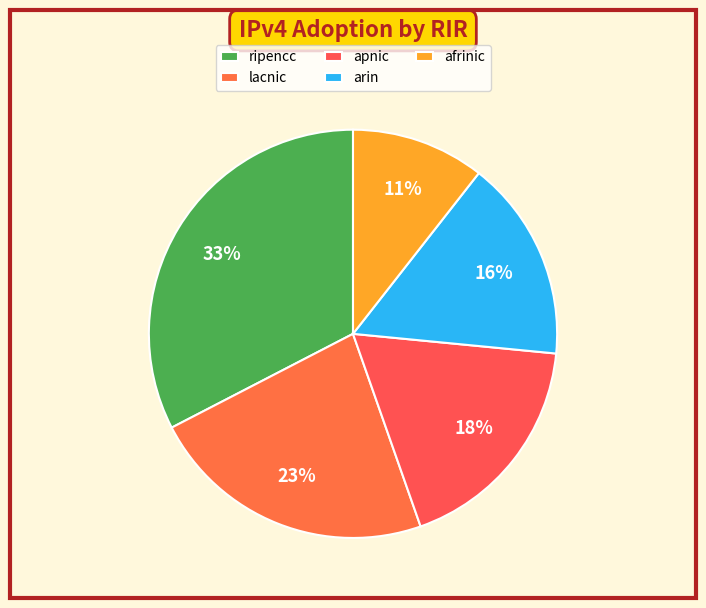

What percentage is the afrinic slice, to the nearest percent?

11%